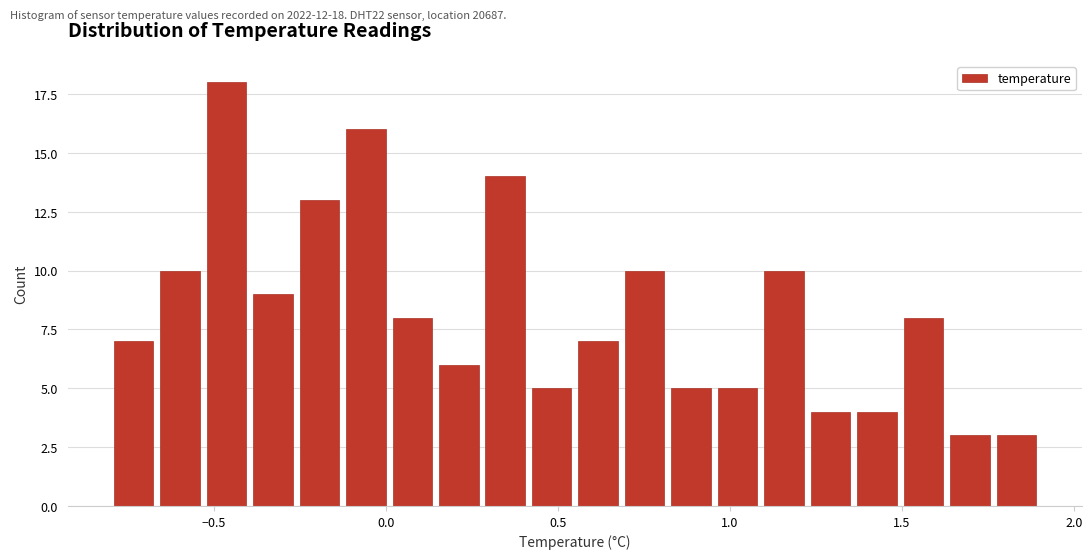

Around what value on the x-axis is the tallest bar? Give the approximate position of its centre, as read against the axis.

-0.45